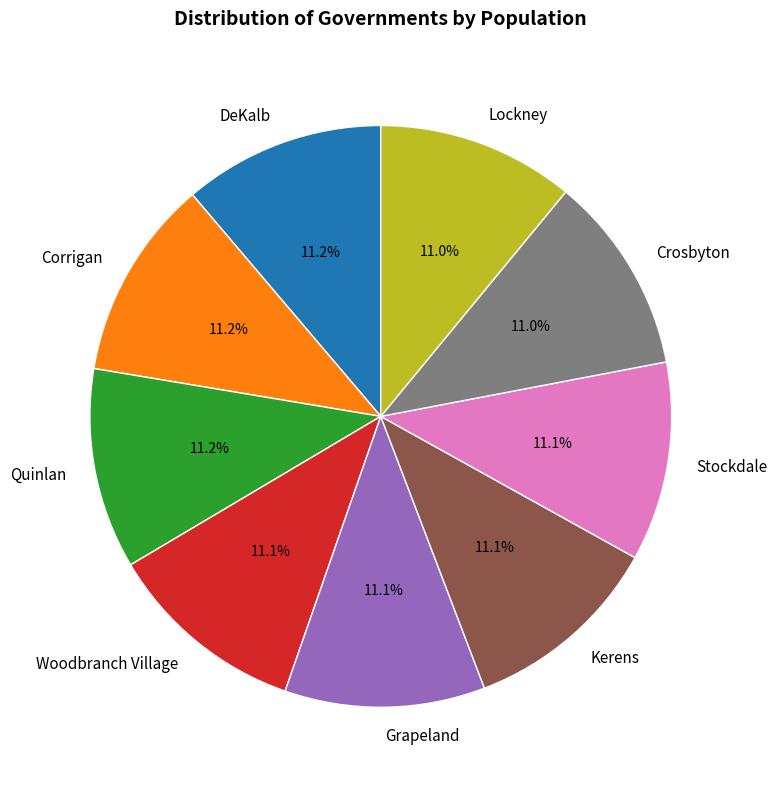

How much of the chart is everything except Kerens?

88.9%